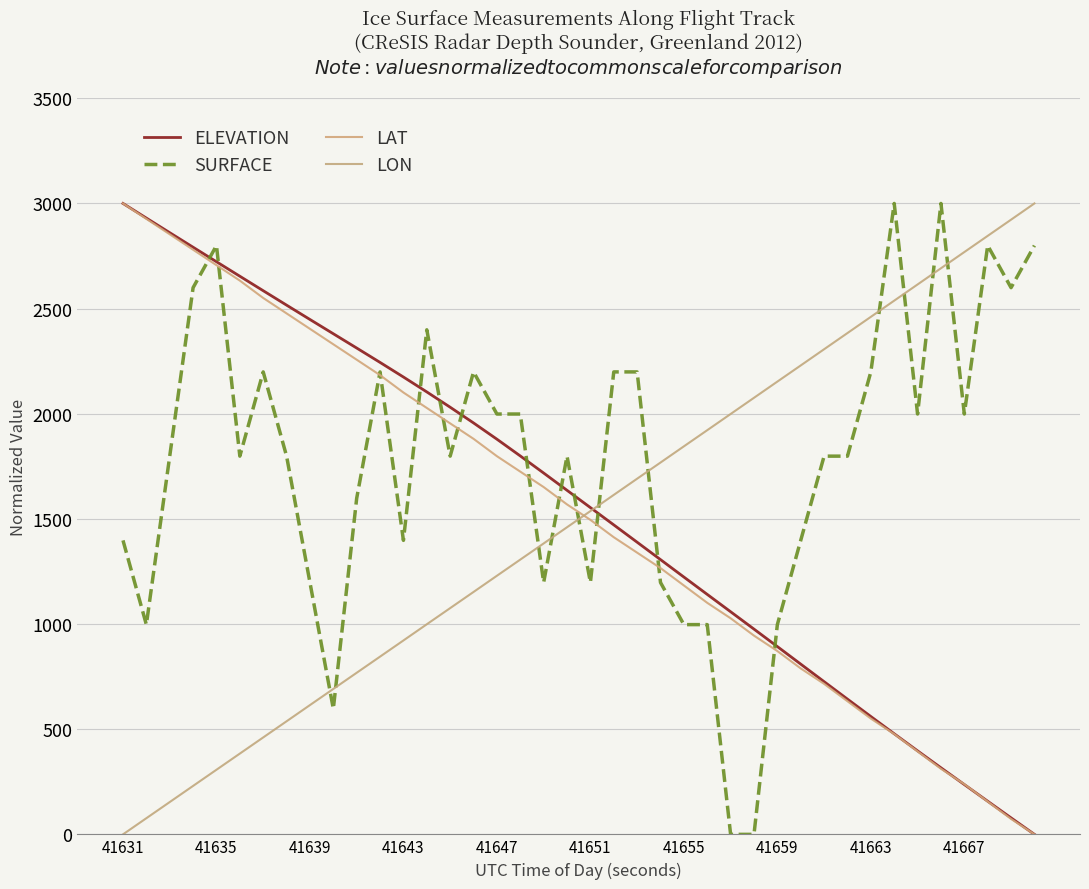

How many series are shown in this chart?

4